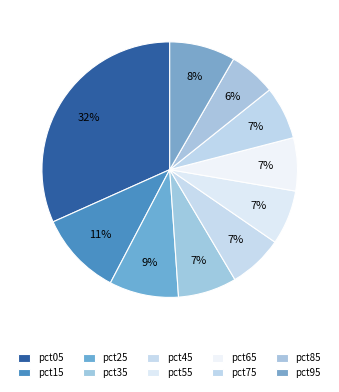

To the nearest percent, what is the difference between the pct45 and pct35 slice percentages?

1%